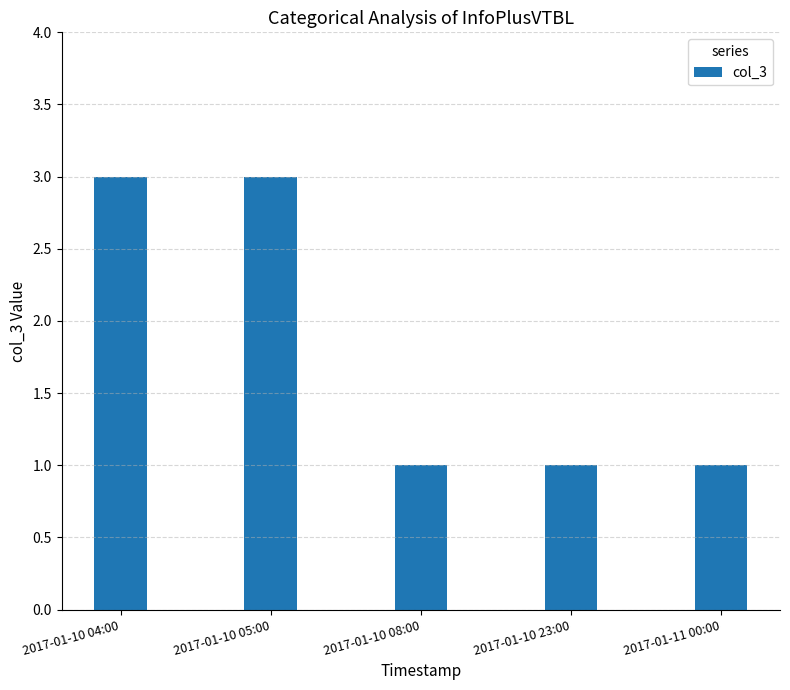

Is it true that the value at 2017-01-10 05:00 is 3?

True